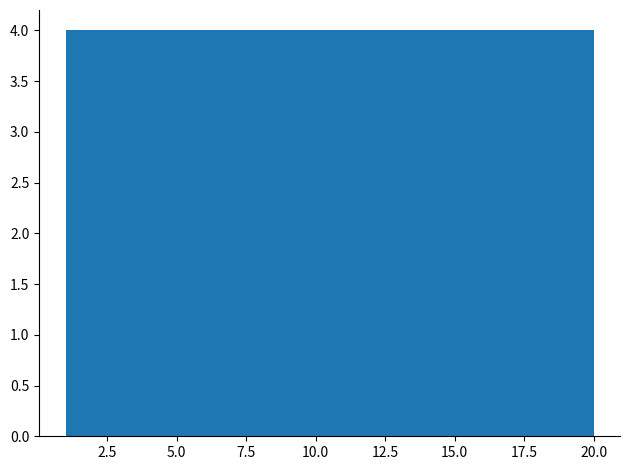

Reading left to right, transcribe this chart: for each bar, give the range it covers on the x-axis and its height. Neither the bar edges nor the heights are printed on the chart, so give them approximately, as read against the axes.

1.0 to 4.8: 4
4.8 to 8.6: 4
8.6 to 12.4: 4
12.4 to 16.2: 4
16.2 to 20.0: 4